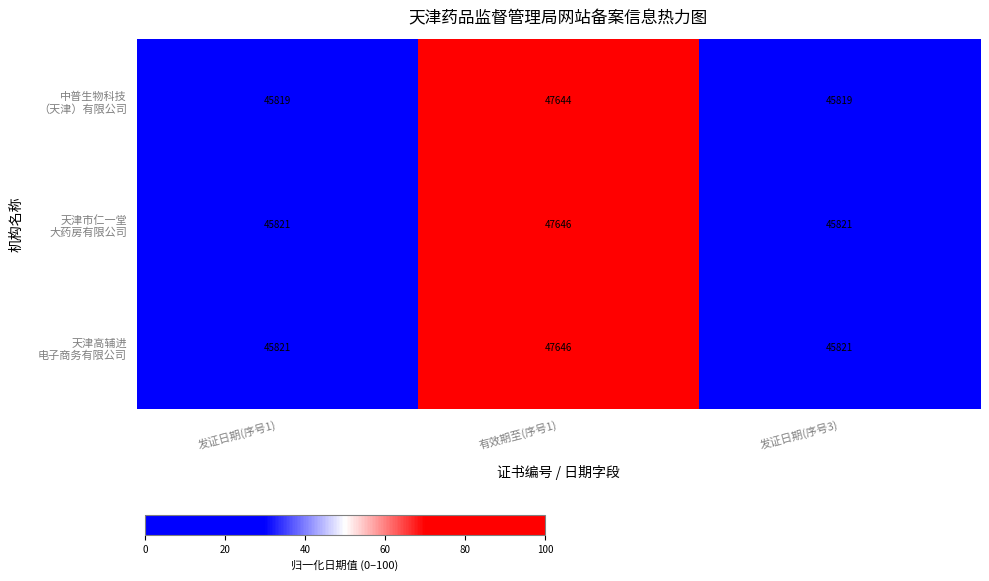

At which category is the sum across all series the highest?

有效期至(序号1)